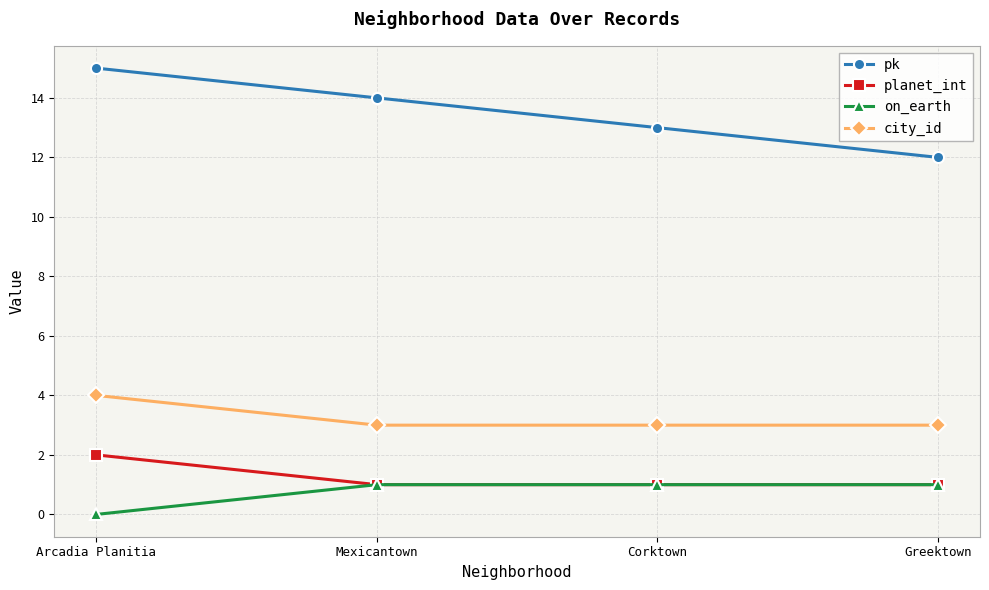

Where does the pk series first go above 14?

Arcadia Planitia